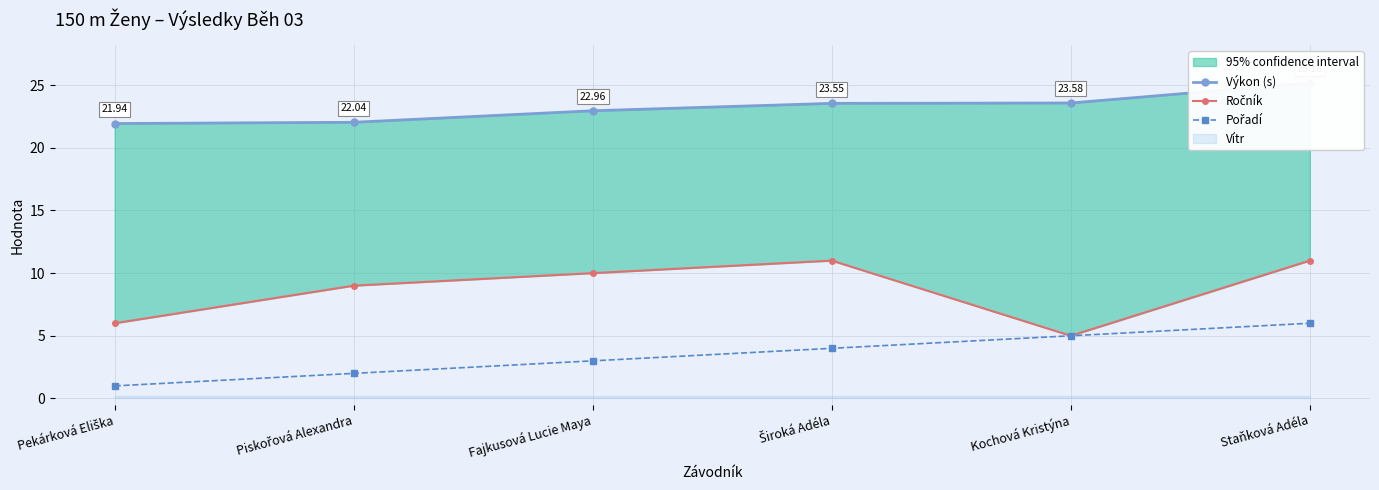

How many lines are shown in the chart?

3